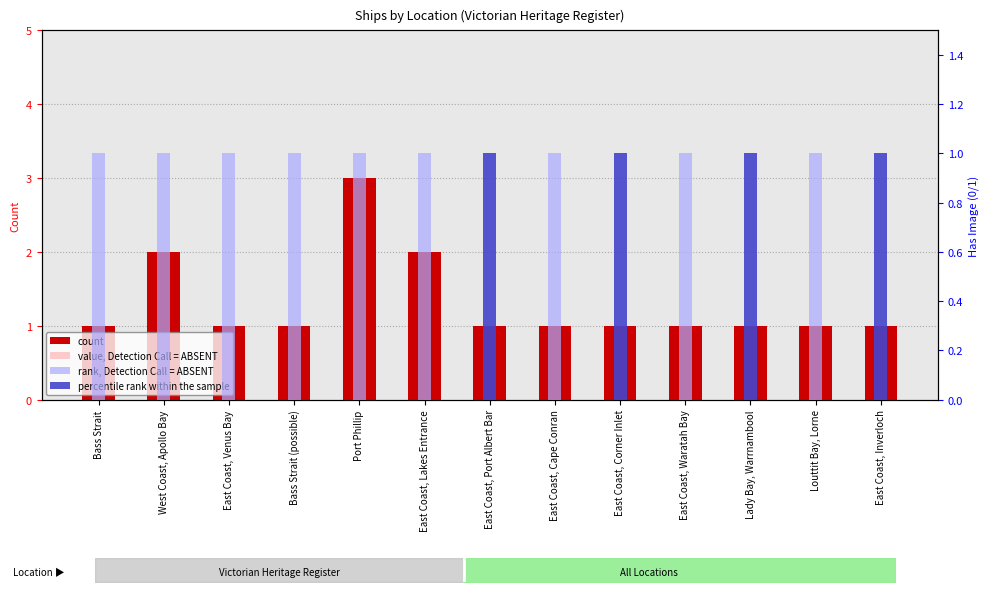

Is it true that value, Detection Call = ABSENT equals 0.6 at Bass Strait (possible)?

True